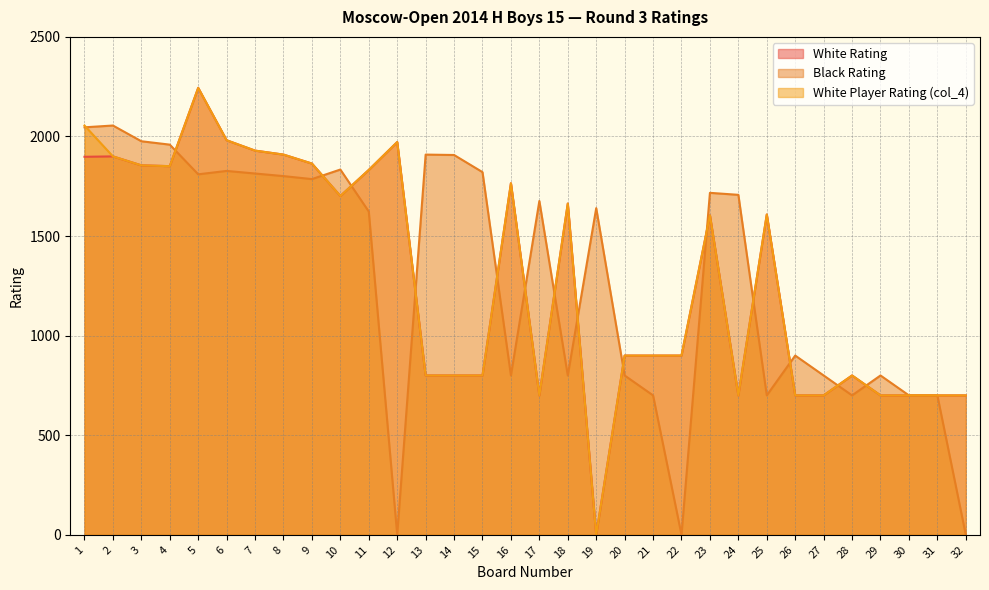

Count the number of categories in the chart.

32